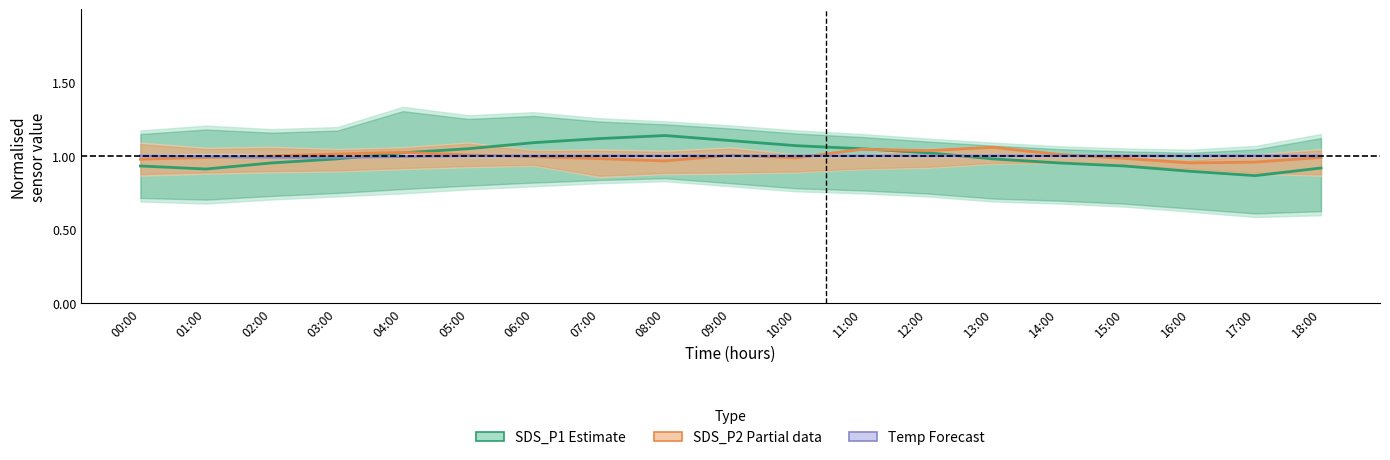

What is the maximum value for Temp (Forecast)?

1.0